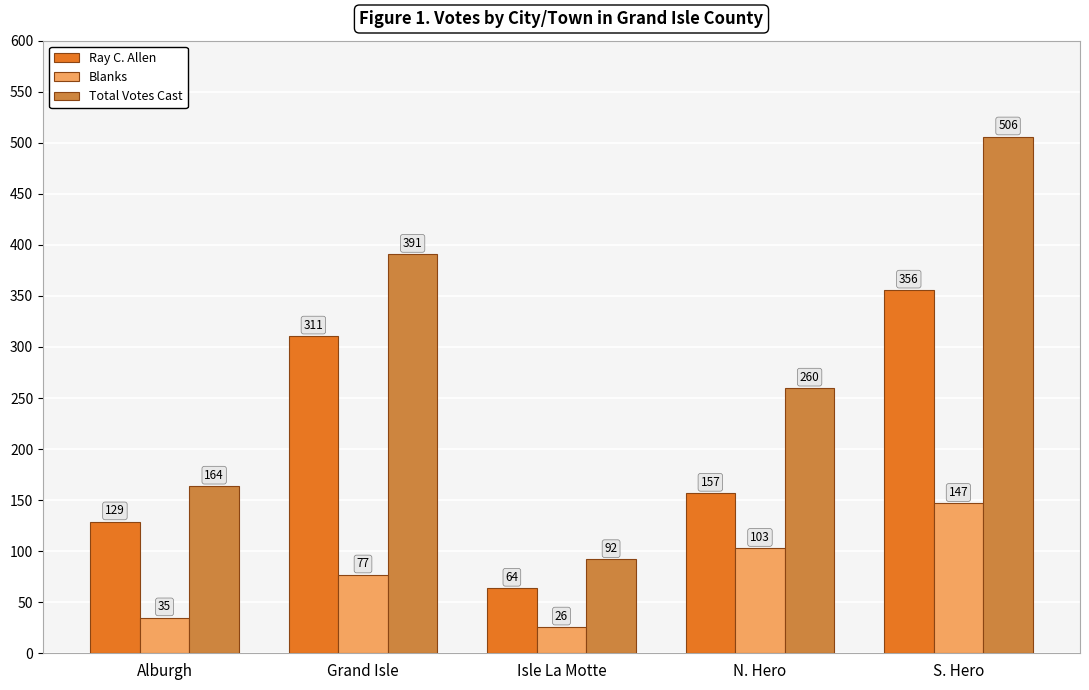

What is the spread (max minus min) of values at Alburgh?

129